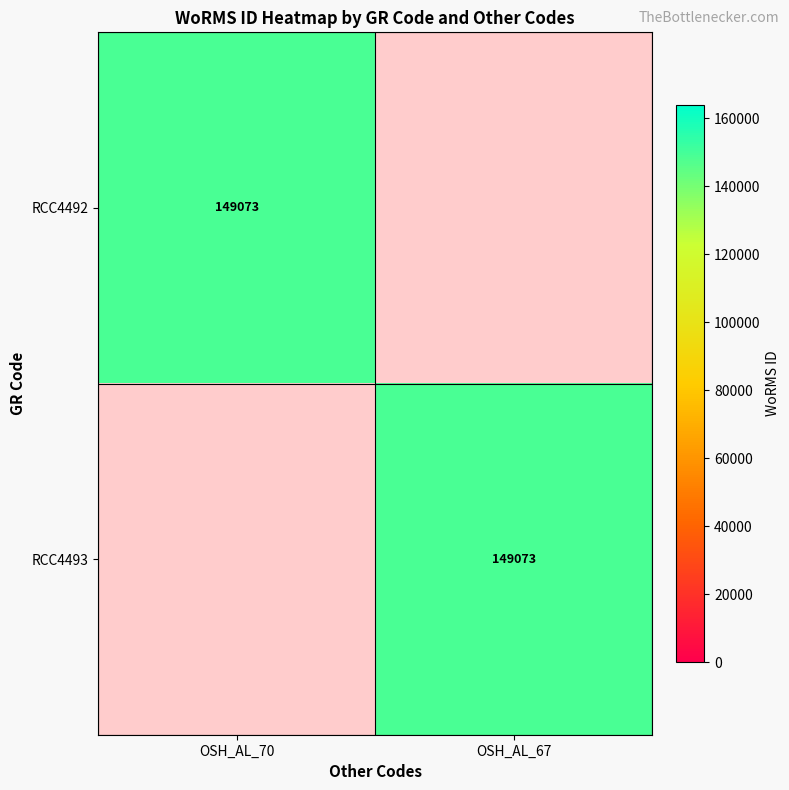

Is it true that RCC4492 equals 149073 at OSH_AL_70?

True